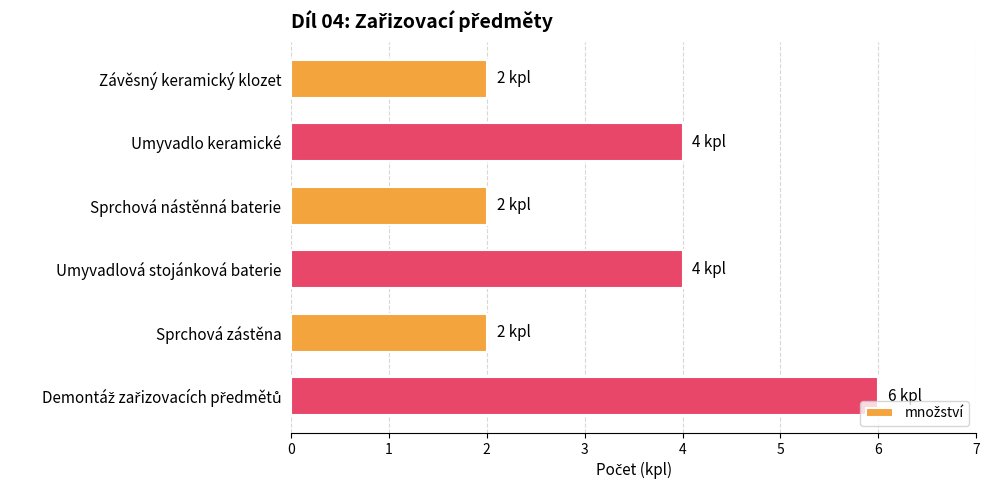

Count the values in the range 2 to 4.

5